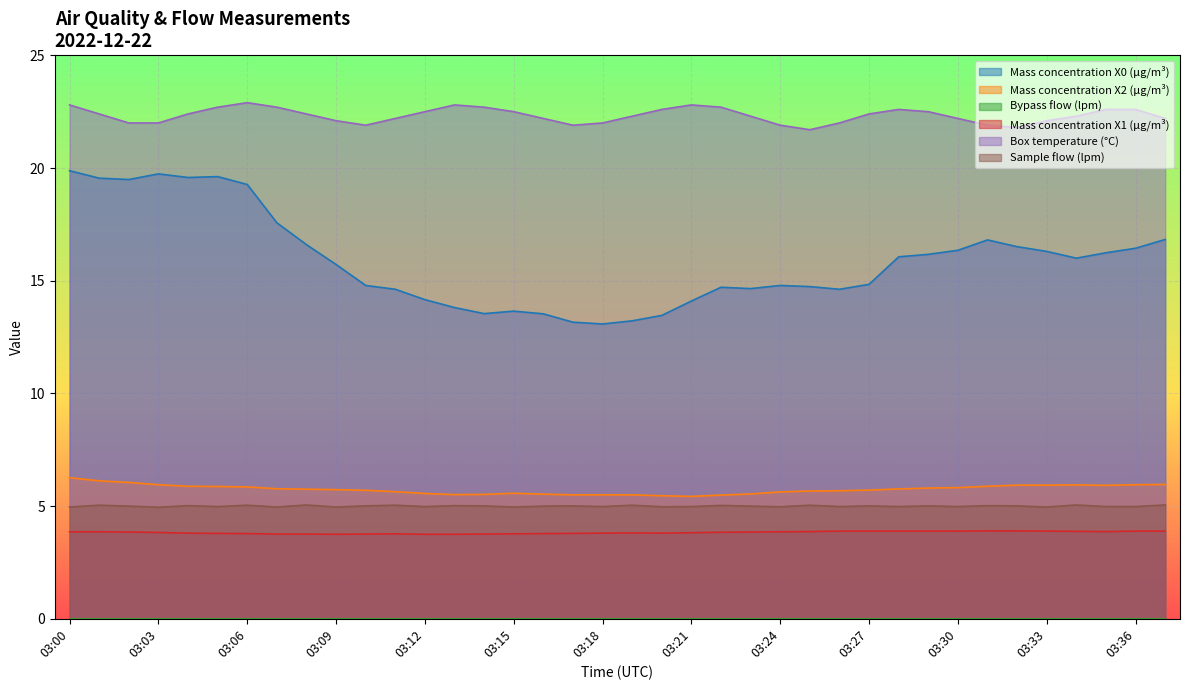

What is the value of the Mass concentration X0 (μg/m³) point at the 13th from the left?

14.2